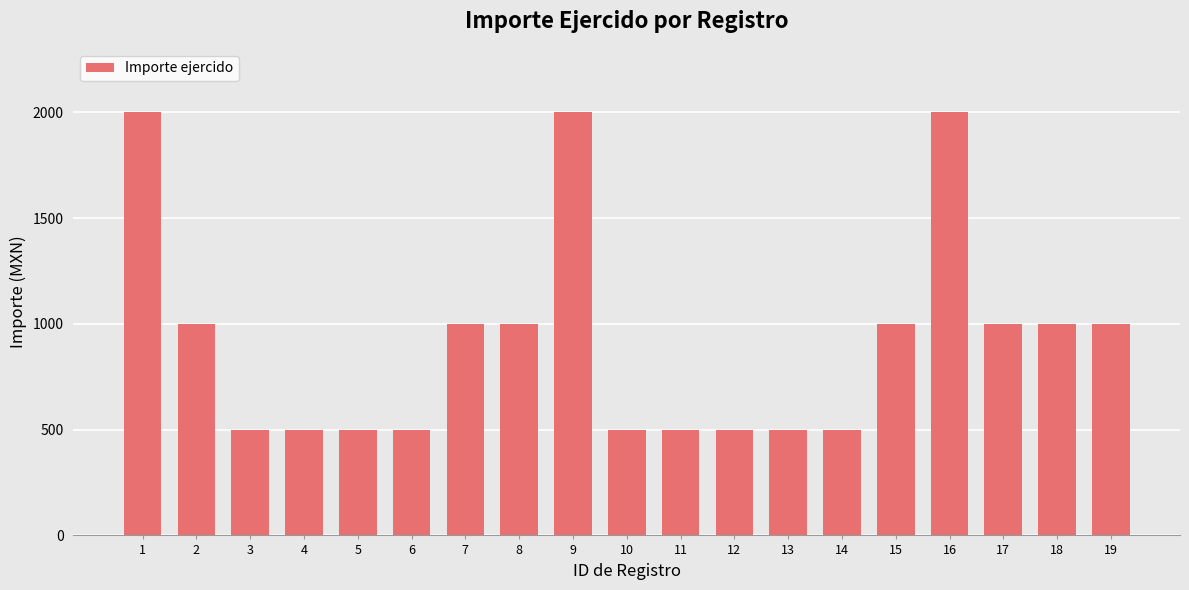

How many values are between 500 and 1000?

16